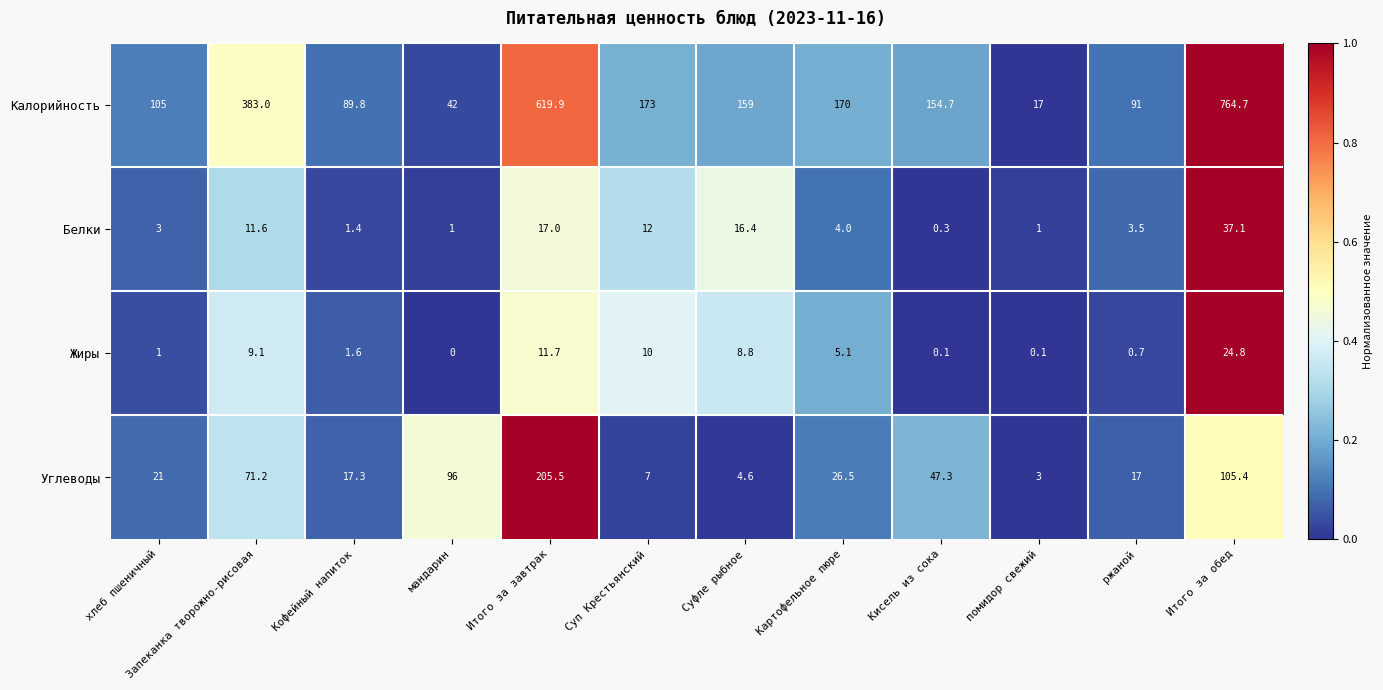

At помидор свежий, list the series in order from largest to smallest.

Калорийность, Углеводы, Белки, Жиры